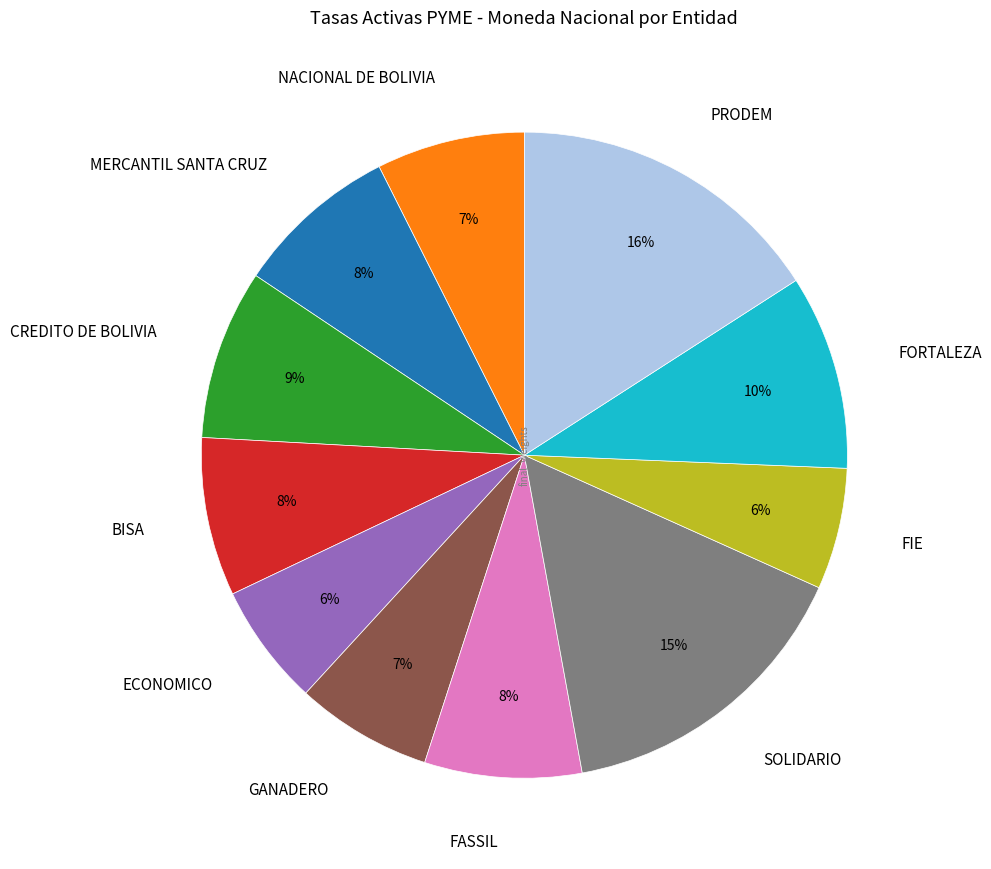

To the nearest percent, what is the difference between the CREDITO DE BOLIVIA and FORTALEZA slice percentages?

1%